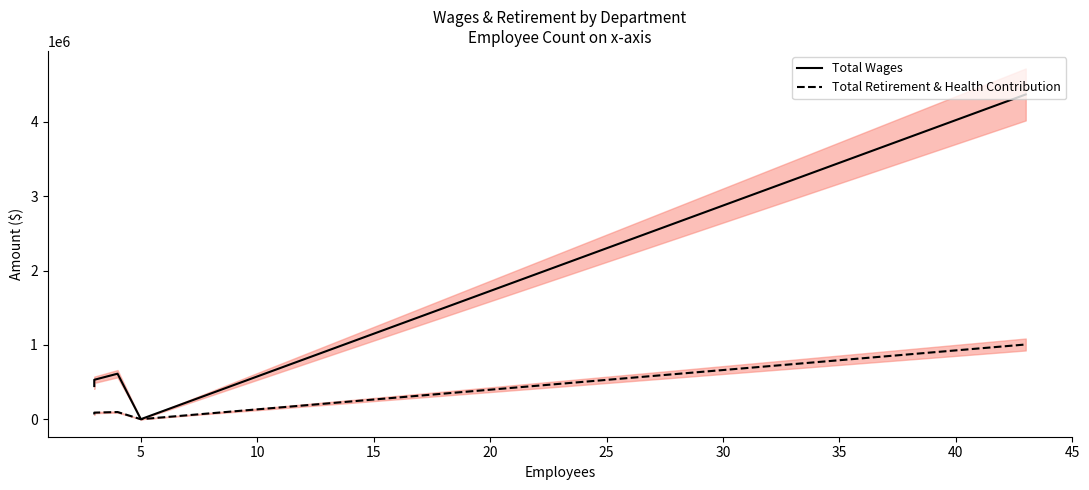

The value of Total Retirement & Health Contribution at 20 is 422411. True or false?

False